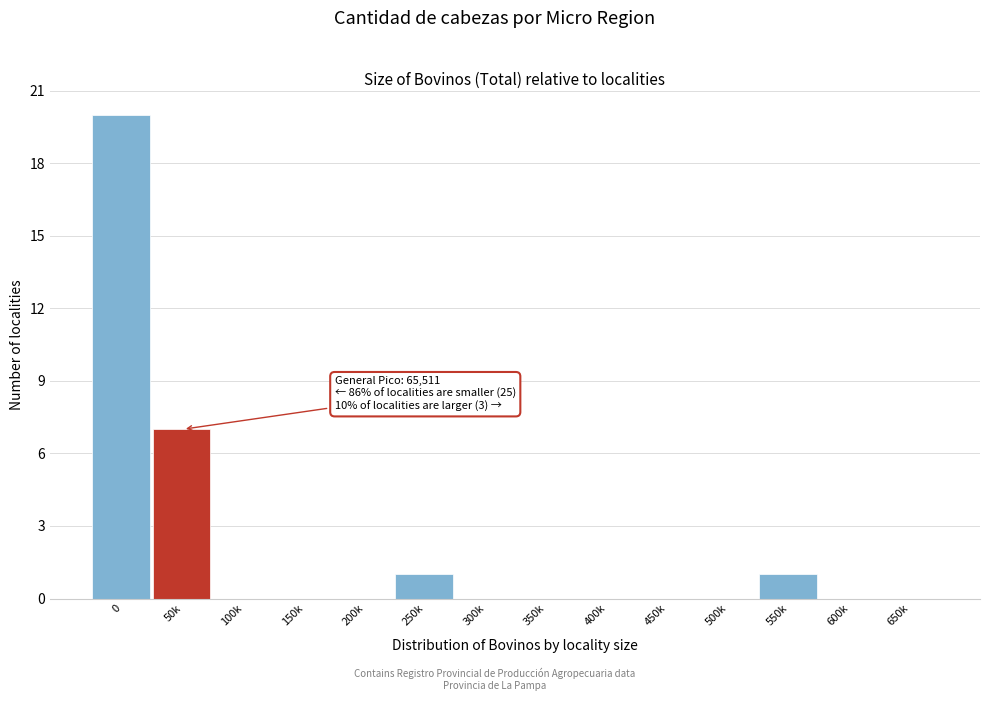

Reading left to right, what are all the values shown in this chart?

0=20	50k=7	100k=0	150k=0	200k=0	250k=1	300k=0	350k=0	400k=0	450k=0	500k=0	550k=1	600k=0	650k=0